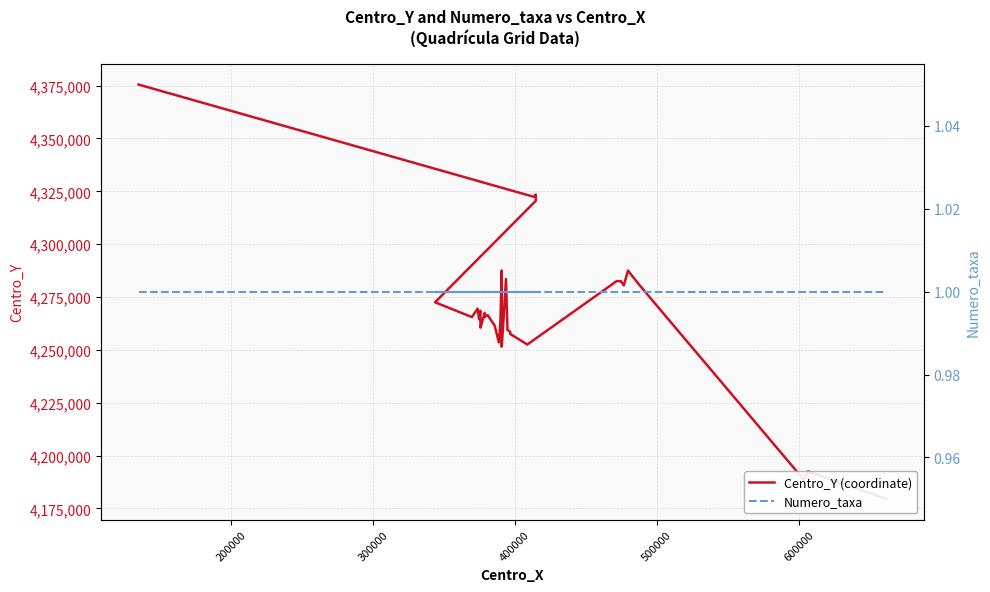

True or false: Numero_taxa and Centro_Y (coordinate) intersect in this chart.

False